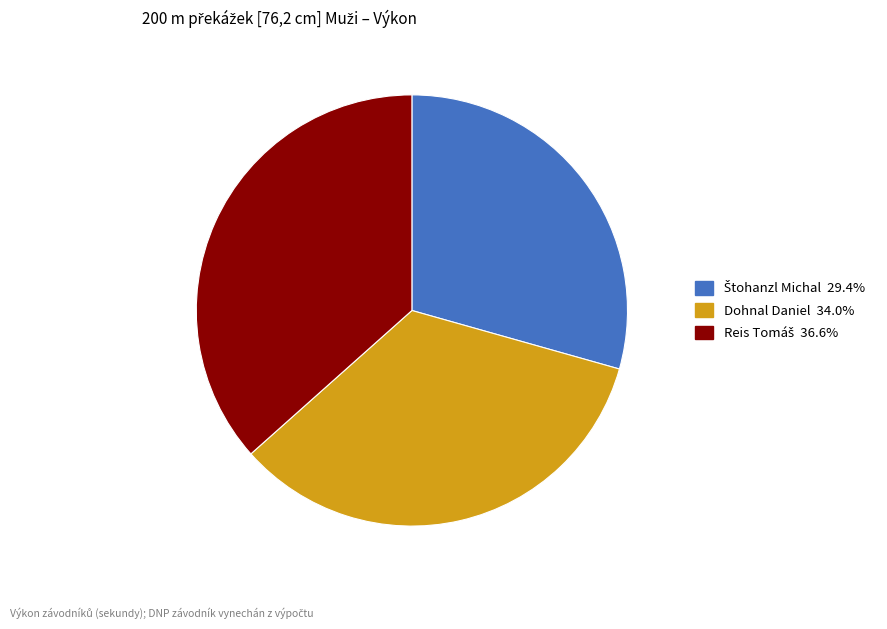

Does any single category account for the majority?

No